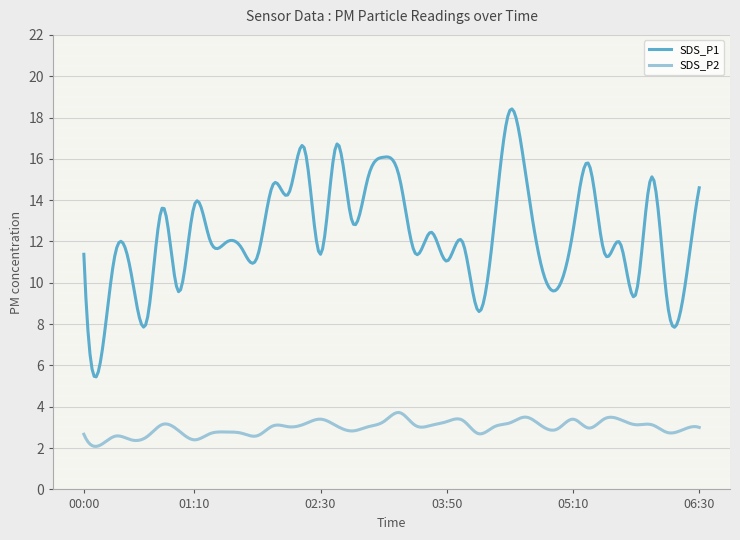

List the series in order of their peak value, highest first.

SDS_P1, SDS_P2